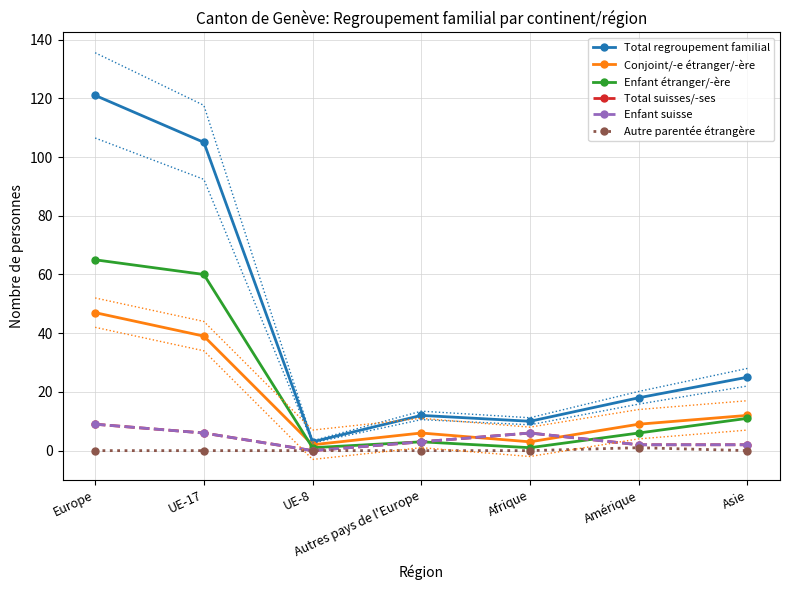

Between UE-17 and UE-8, which series saw the biggest shift?

Total regroupement familial